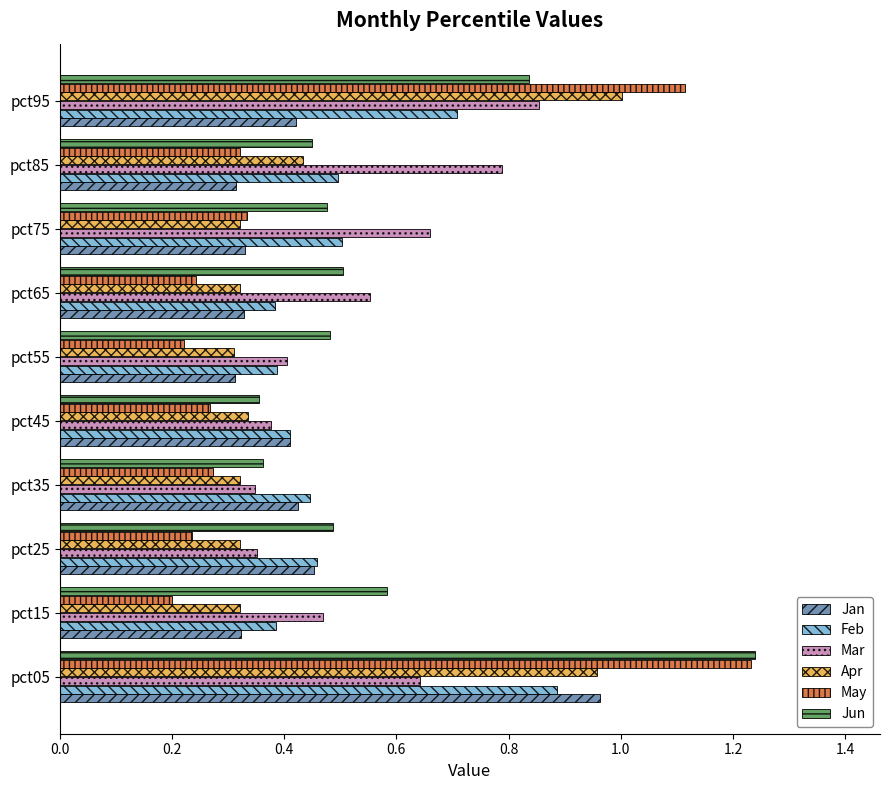

Which series has the largest total across all categories?

Jun